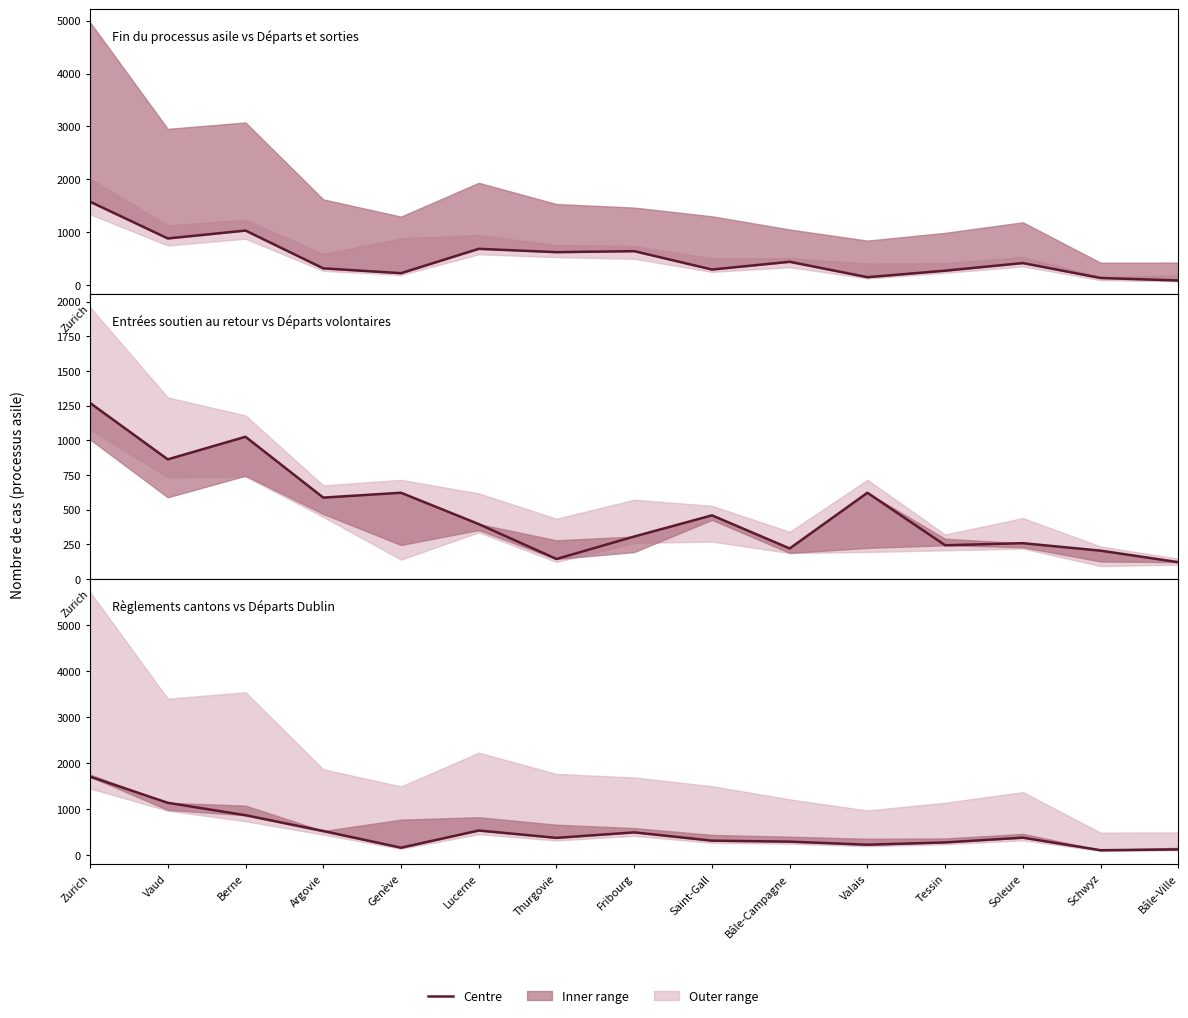

What is the minimum value for Fin du processus asile?

91